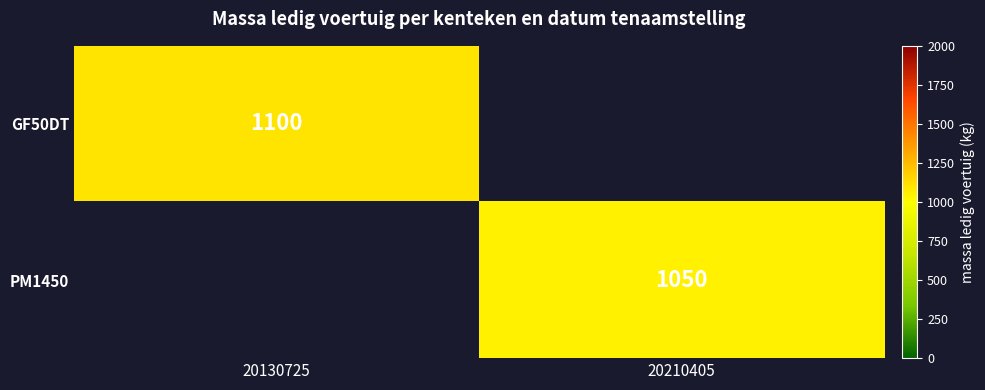

What is the maximum value shown in the chart?

1100.0